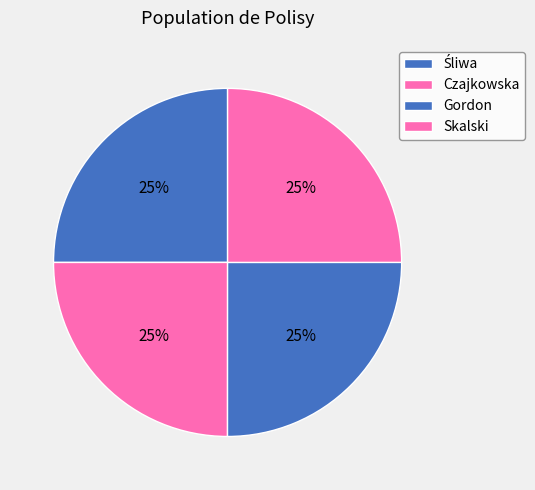

Rank the categories by value from lowest to highest.

Czajkowska, Skalski, Śliwa, Gordon